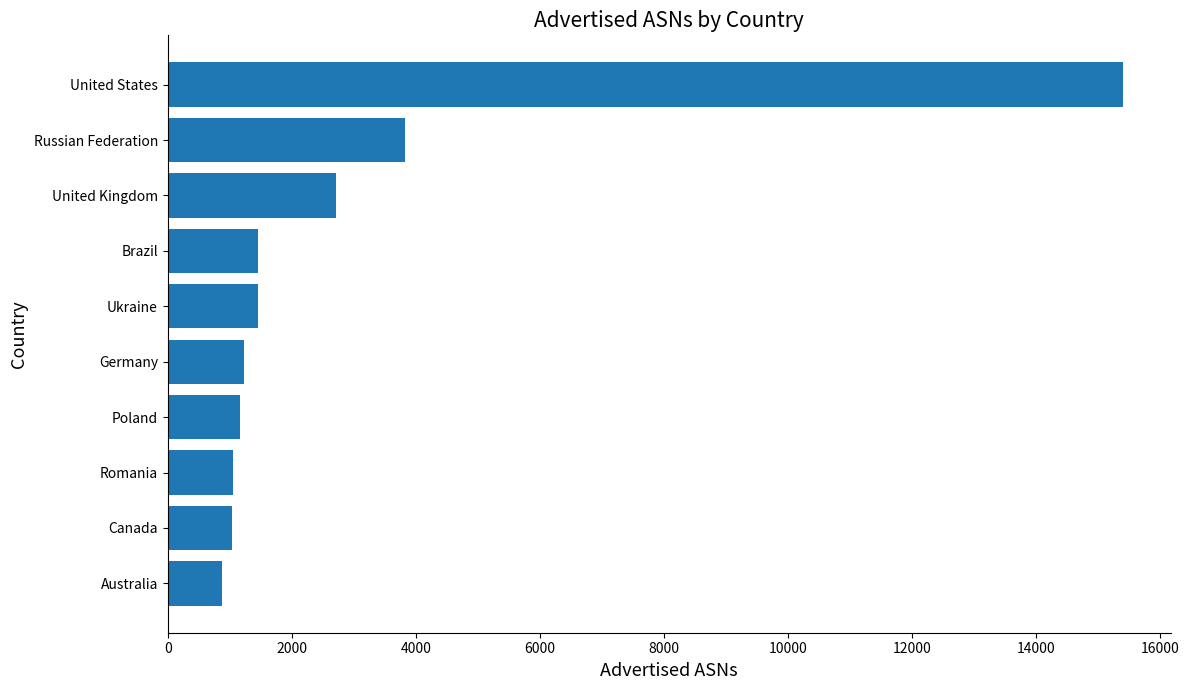

Which label corresponds to the largest value in the chart?

United States